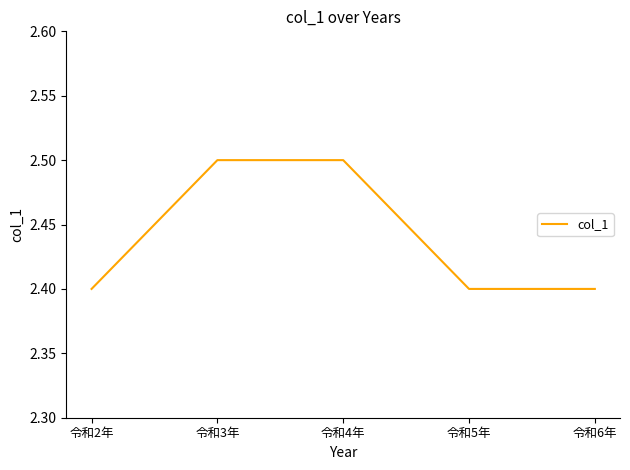

What is the greatest value displayed?

2.5